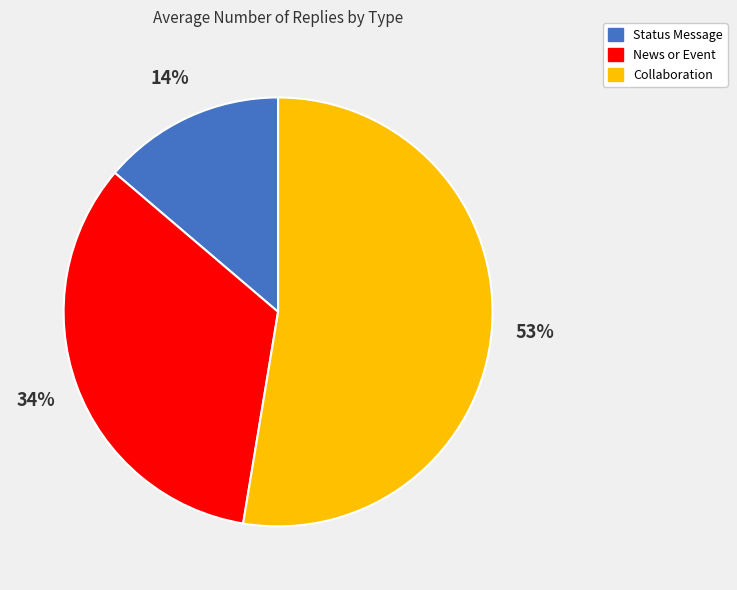

Rank the categories by value from highest to lowest.

Collaboration, News or Event, Status Message